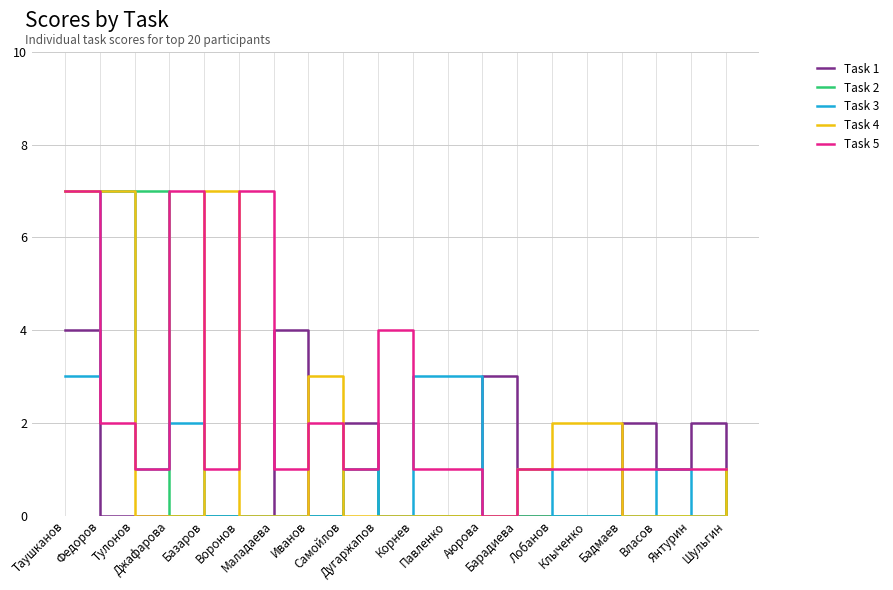

What is the spread (max minus min) of values at Иванов?

3